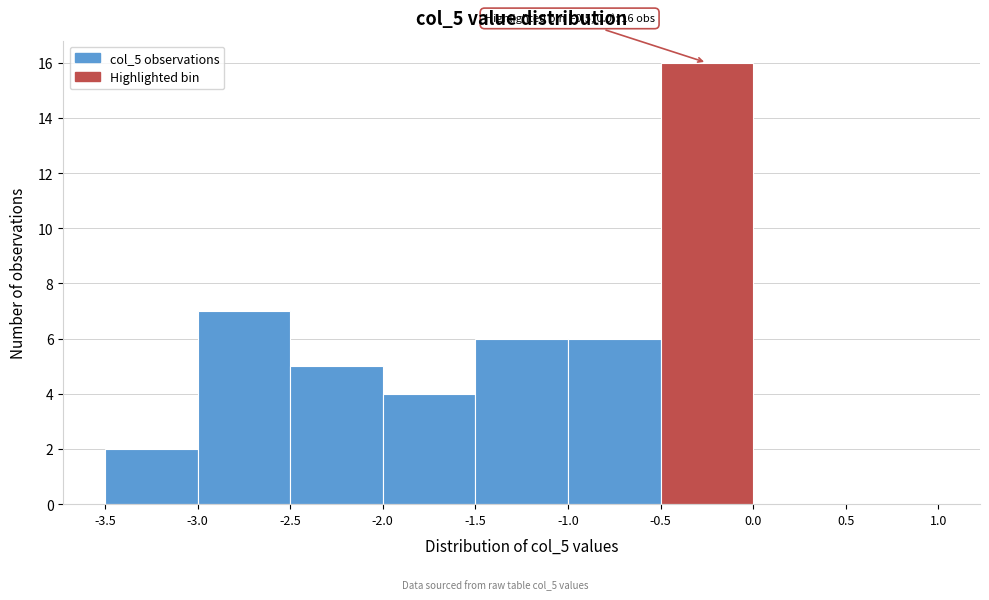

Which range on the x-axis has the tallest bar?

-0.5 to 0.0